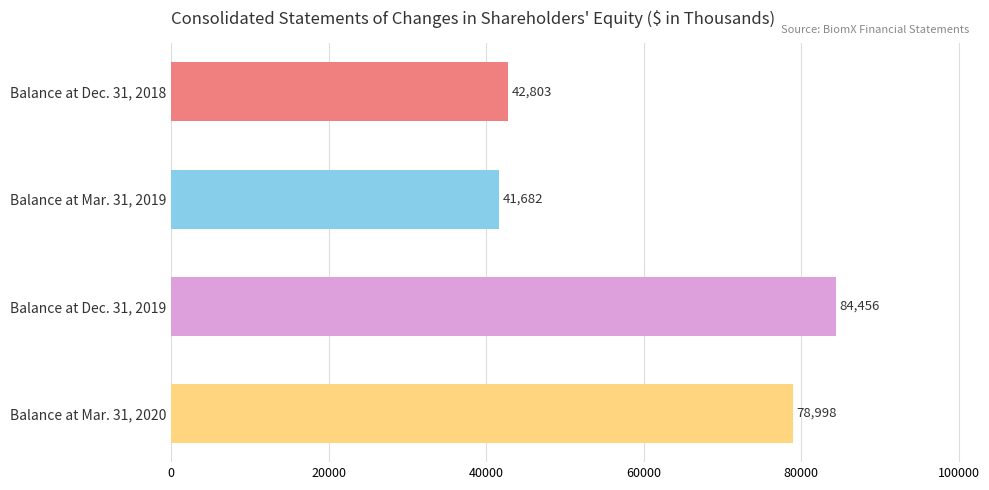

What is the sum of all values?

247939